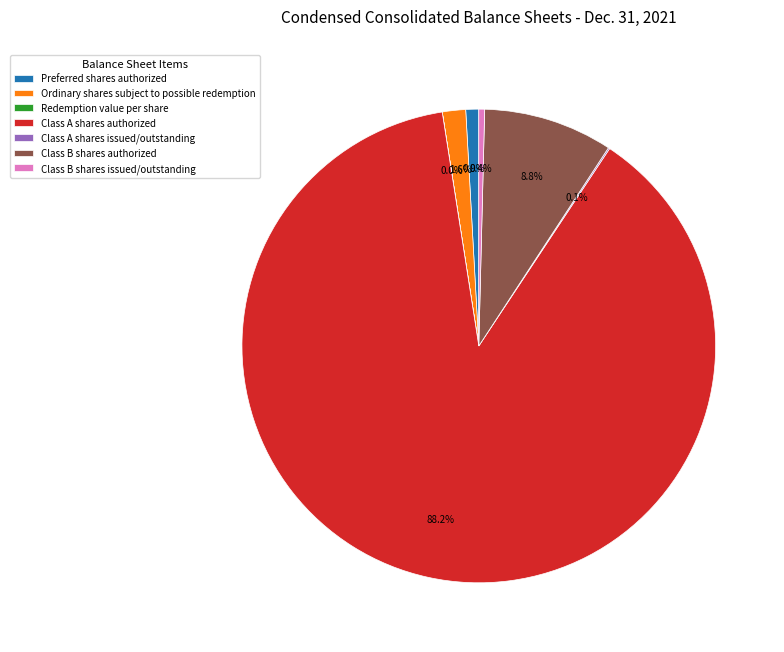

Which category has the biggest portion of the pie?

Class A shares authorized